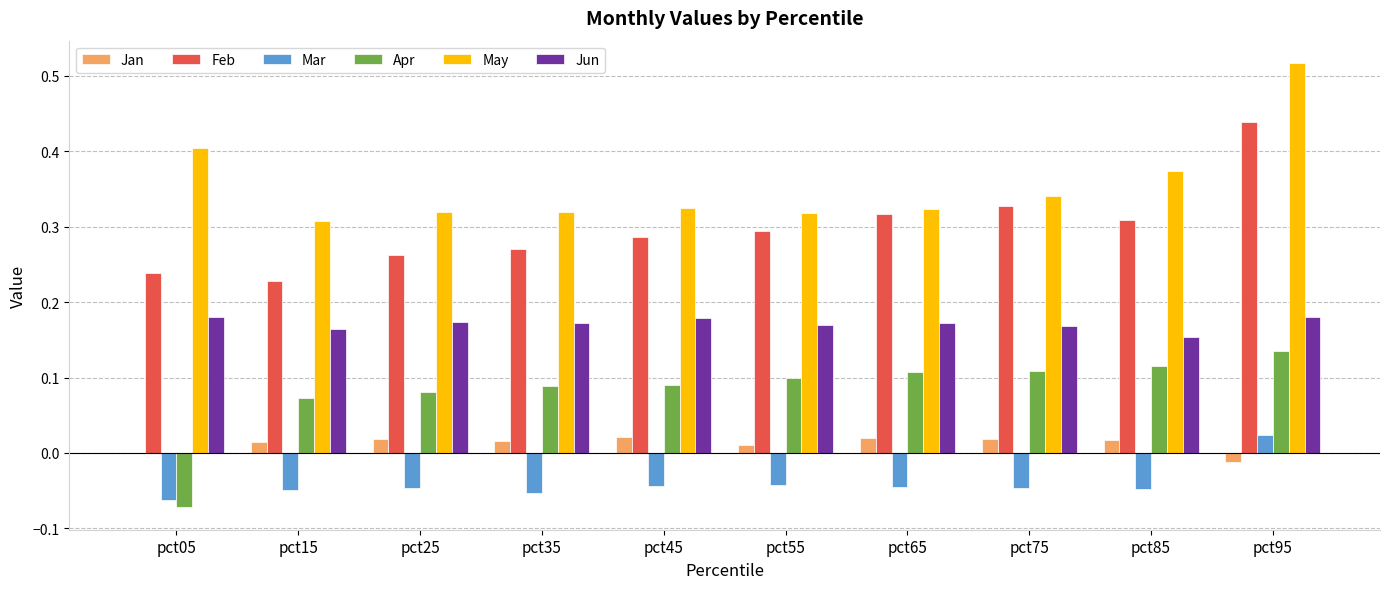

The Jan series shows 0.0 at pct45. True or false?

True